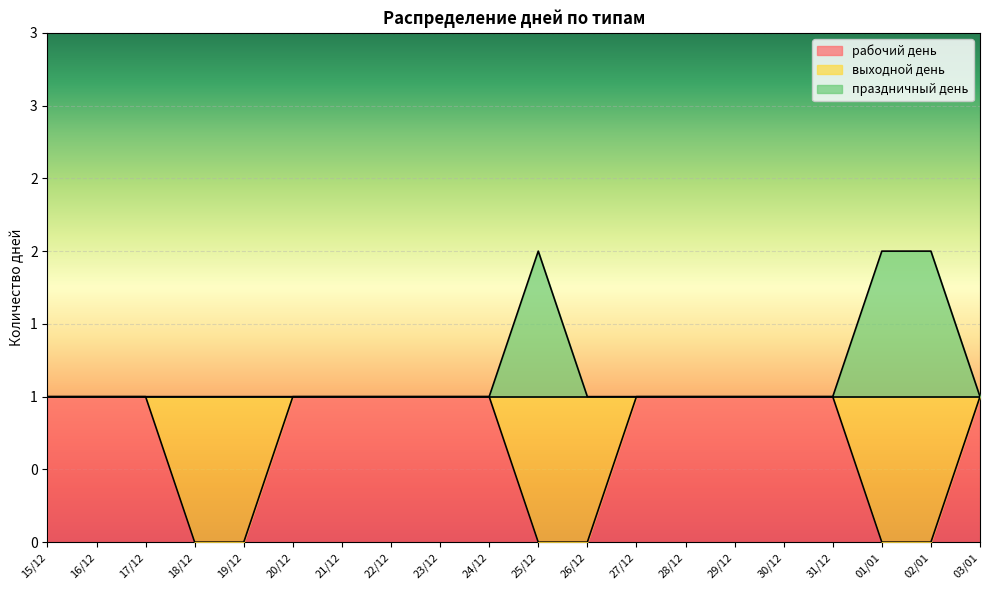

True or false: праздничный день has a value of 3 at 25/12.

False